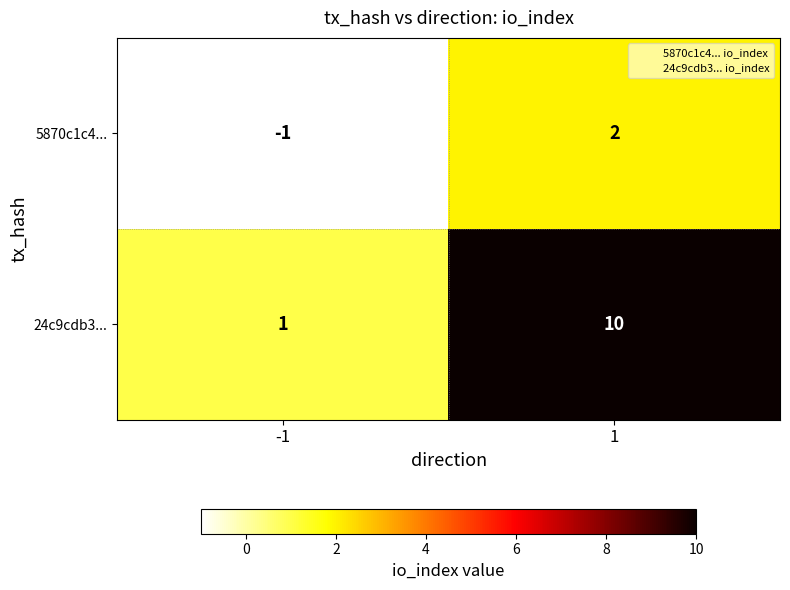

Which series has the widest spread of values?

24c9cdb3...